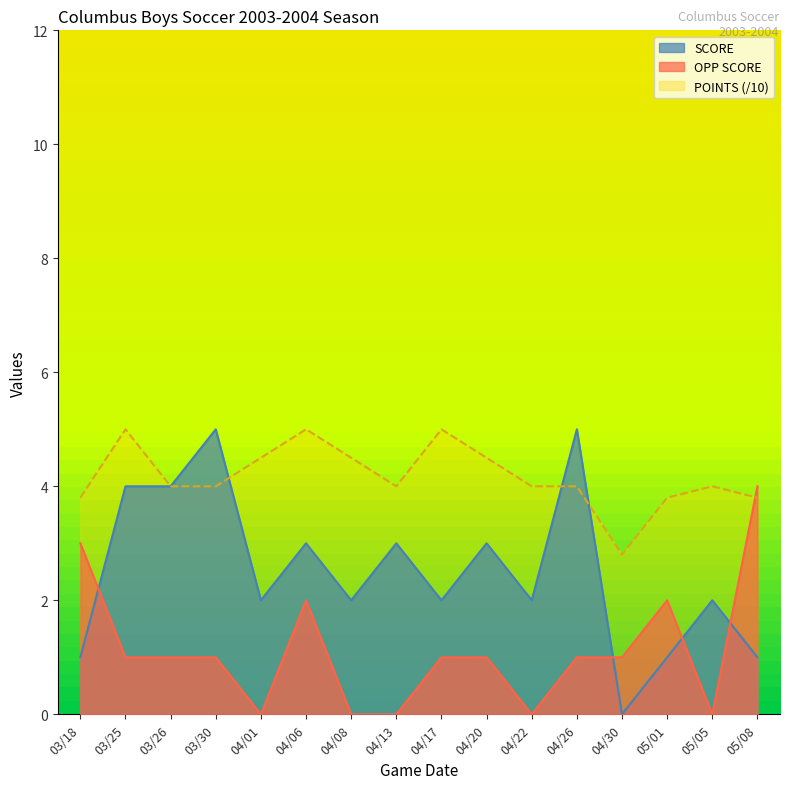

Which series ends up on top after the final intersection of SCORE and POINTS?

POINTS